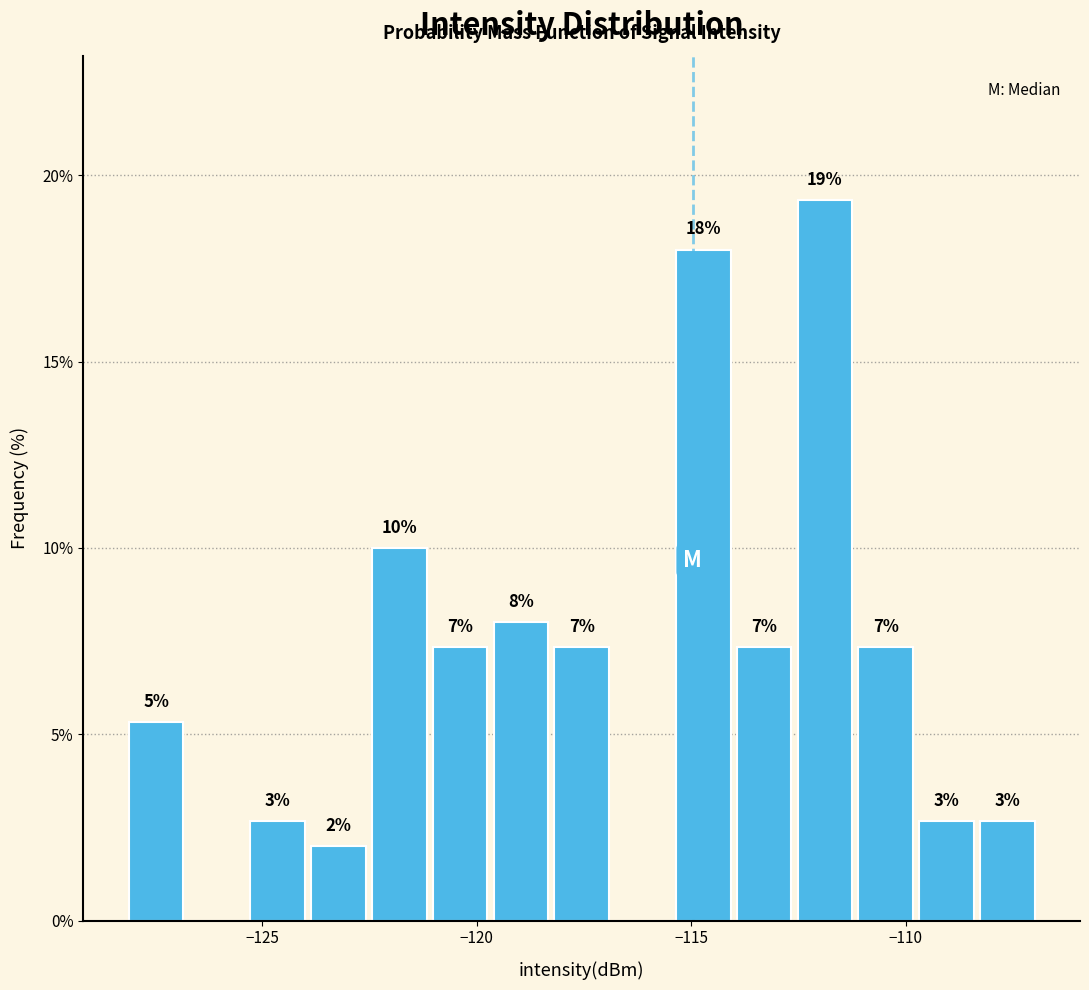

Around what value on the x-axis is the tallest bar? Give the approximate position of its centre, as read against the axis.

-112.0